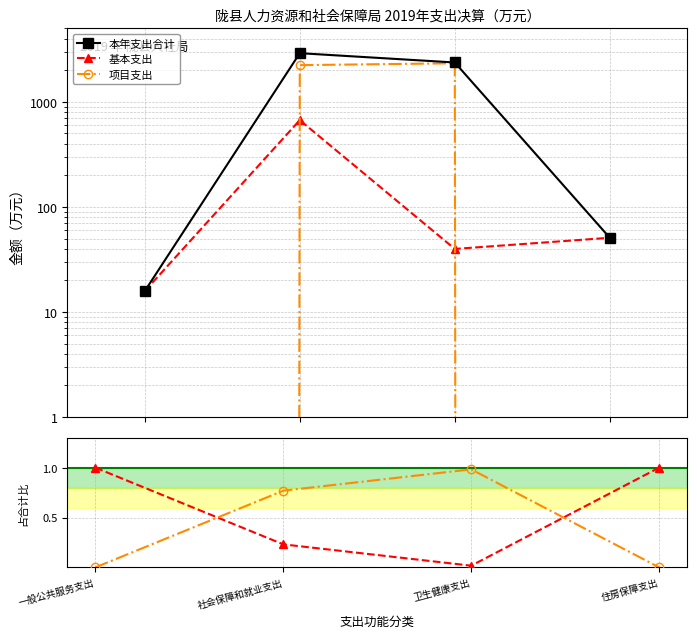

Is it true that 基本支出/合计 equals 1.0 at 一般公共服务支出?

True